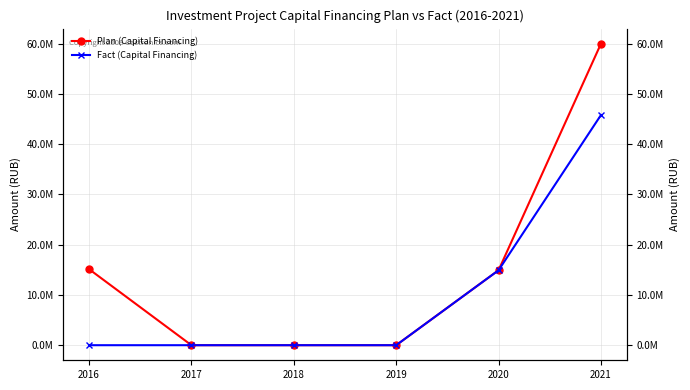

What is the value of the Fact (Capital Financing) point at the 6th from the left?

45817357